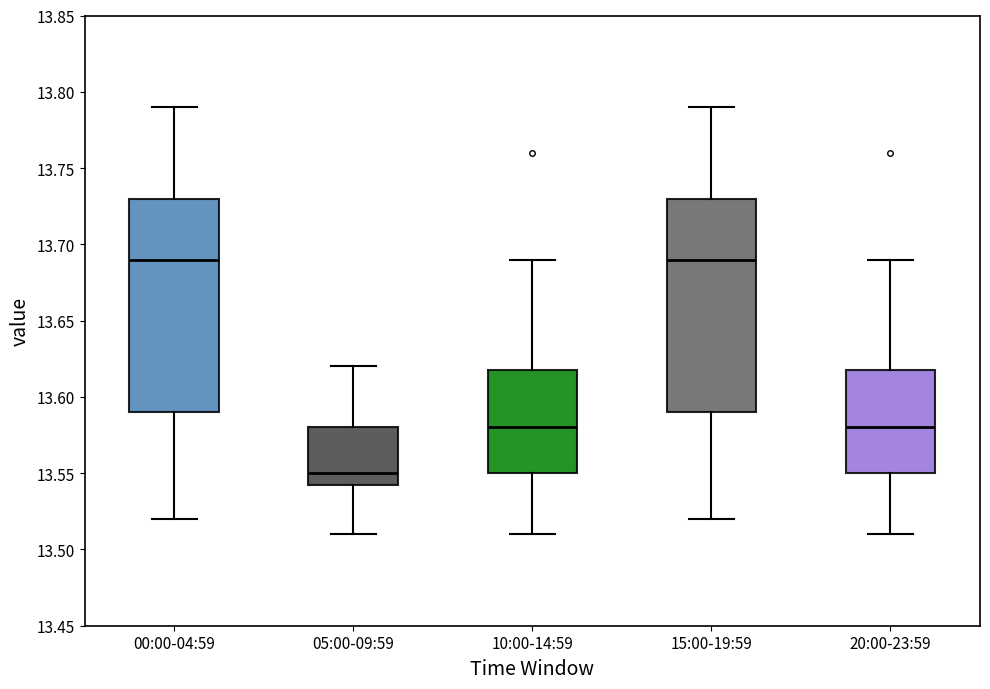

Reading left to right, transcribe this box plot: for each box, give where its median line is, the range the box spans, and where its two whiskers end, as read against the y-axis. The values are not printed on the chart, so give them approximately, as read against the axis.

00:00-04:59: median 13.690, box 13.590 to 13.730, whiskers 13.520 to 13.790
05:00-09:59: median 13.550, box 13.545 to 13.580, whiskers 13.510 to 13.620
10:00-14:59: median 13.580, box 13.550 to 13.620, whiskers 13.510 to 13.690
15:00-19:59: median 13.690, box 13.590 to 13.730, whiskers 13.520 to 13.790
20:00-23:59: median 13.580, box 13.550 to 13.620, whiskers 13.510 to 13.690